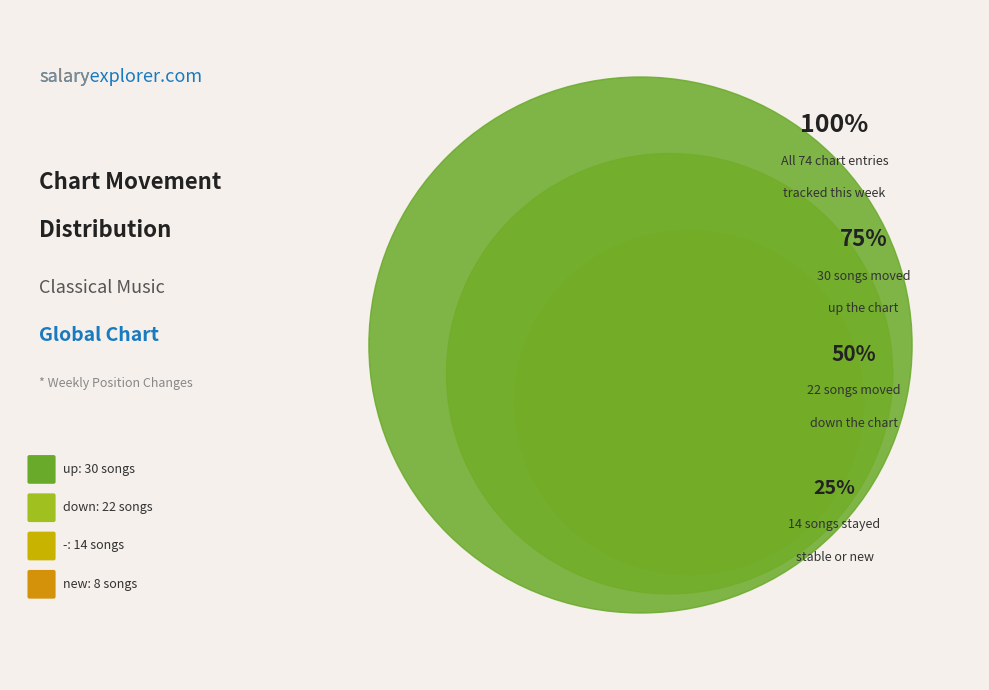

The - slice represents 13% of the pie. True or false?

False